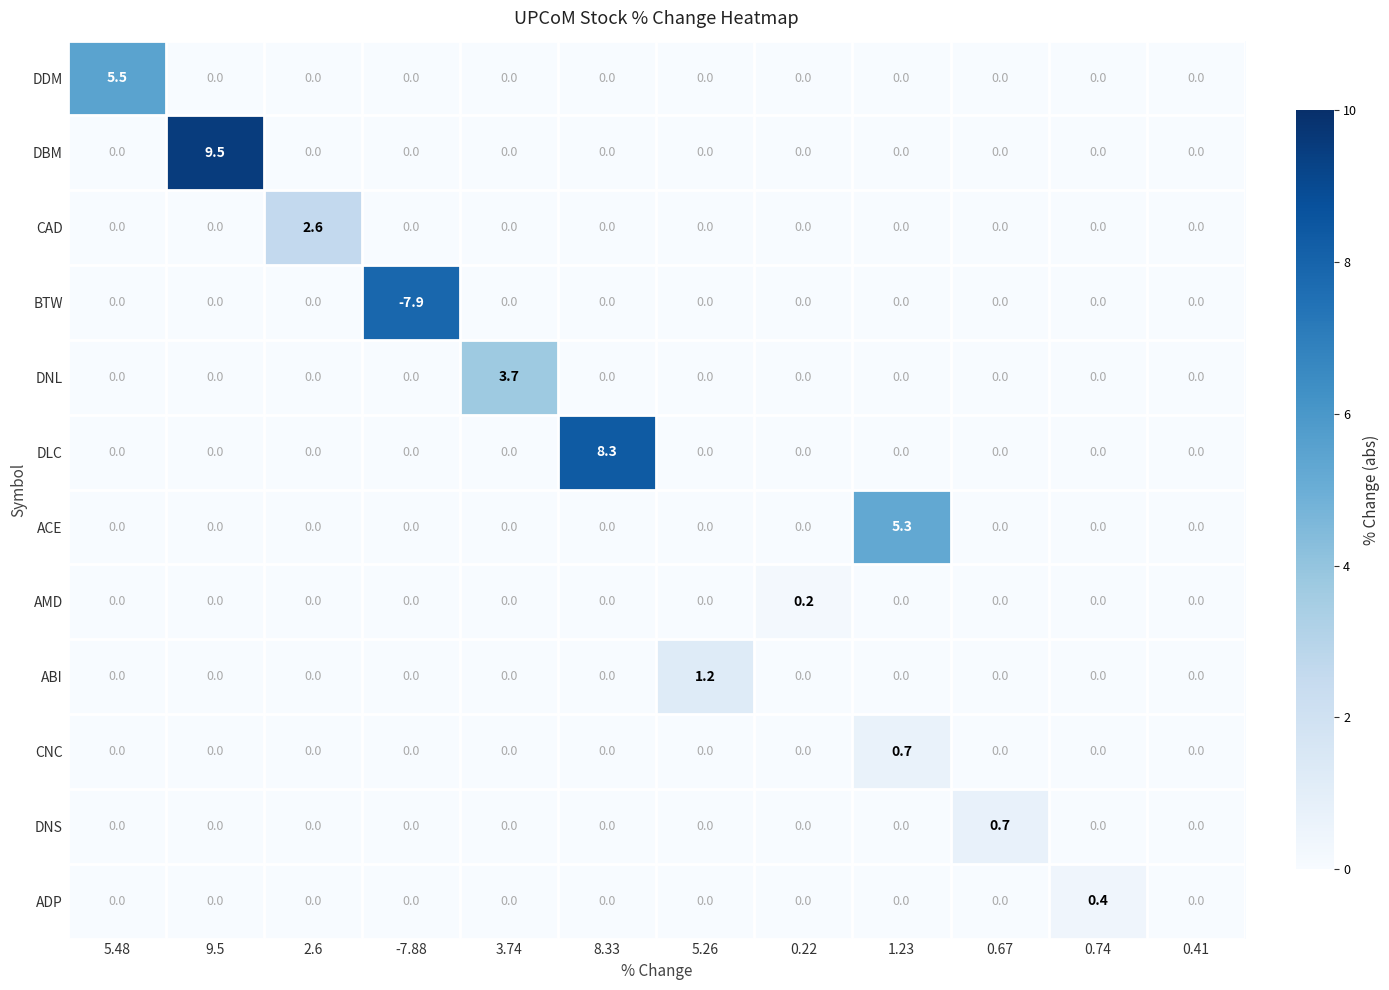

What is the difference between the maximum and minimum values in the CNC series?

0.7